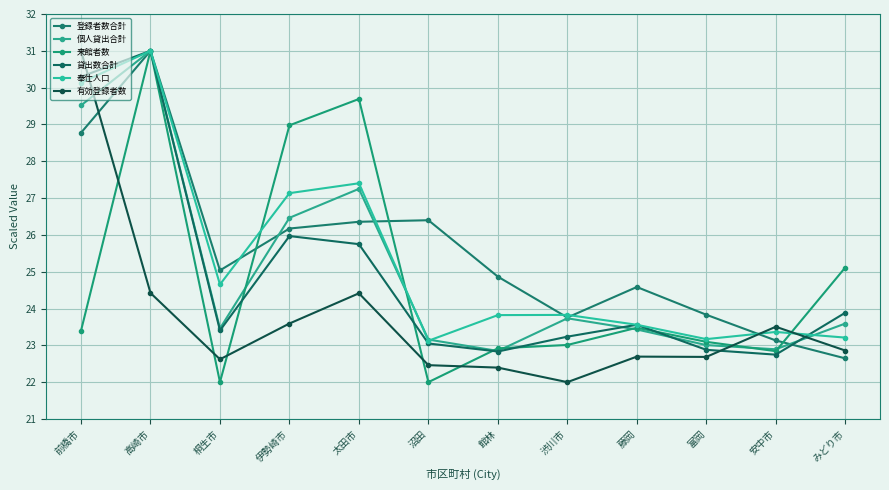

What is the sum of the 登録者数合計 values at 安中市 and 館林?

48.0